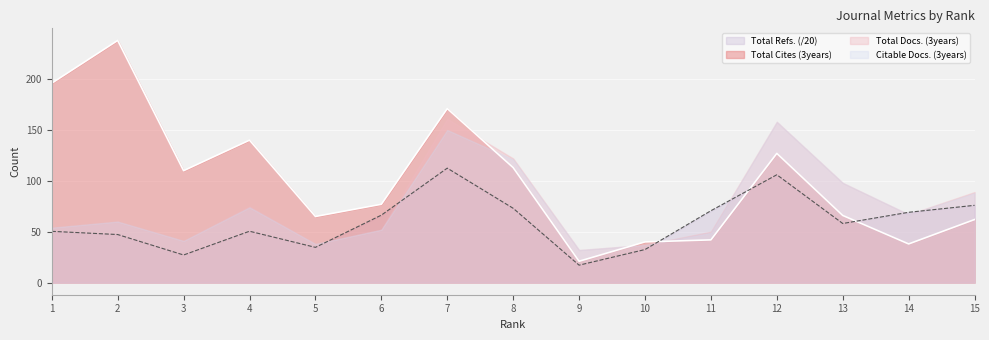

How many intersections are there between Total Refs. and Total Cites (3years)?

3